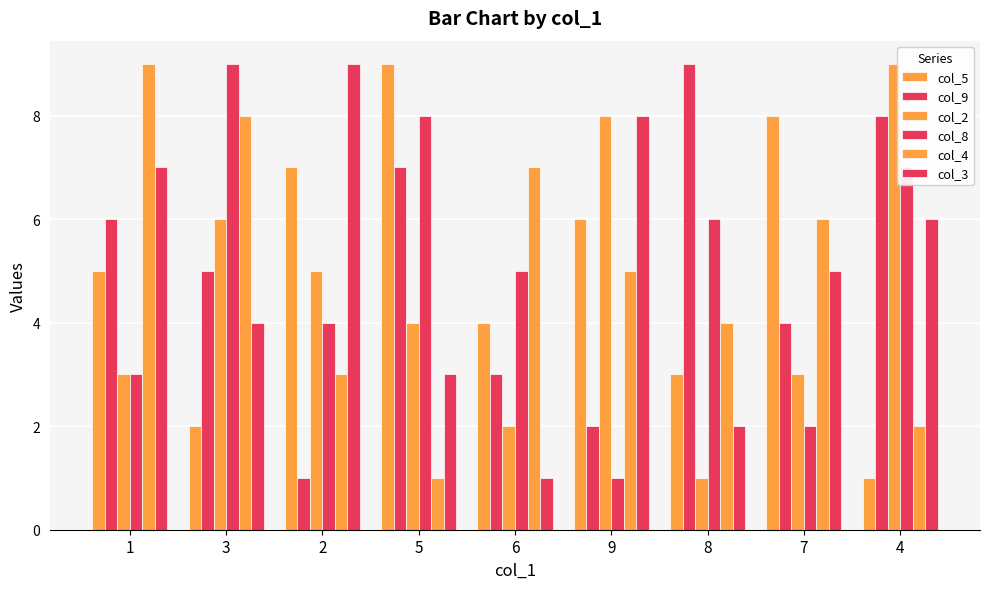

Does the chart contain stacked bars?

No